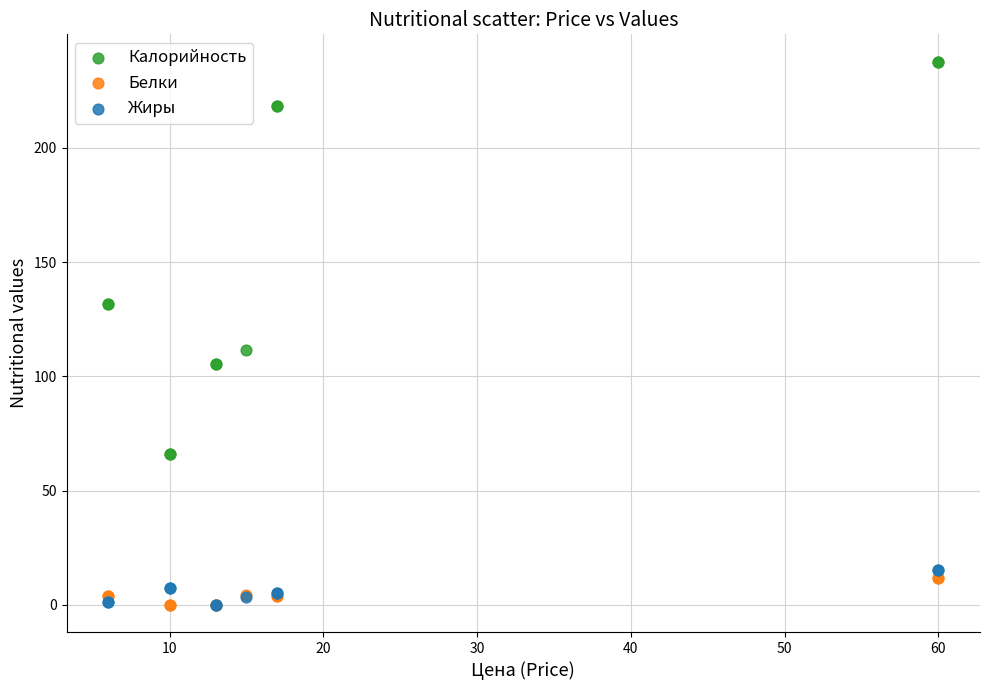

Which series has the largest Y range (max minus min)?

Калорийность